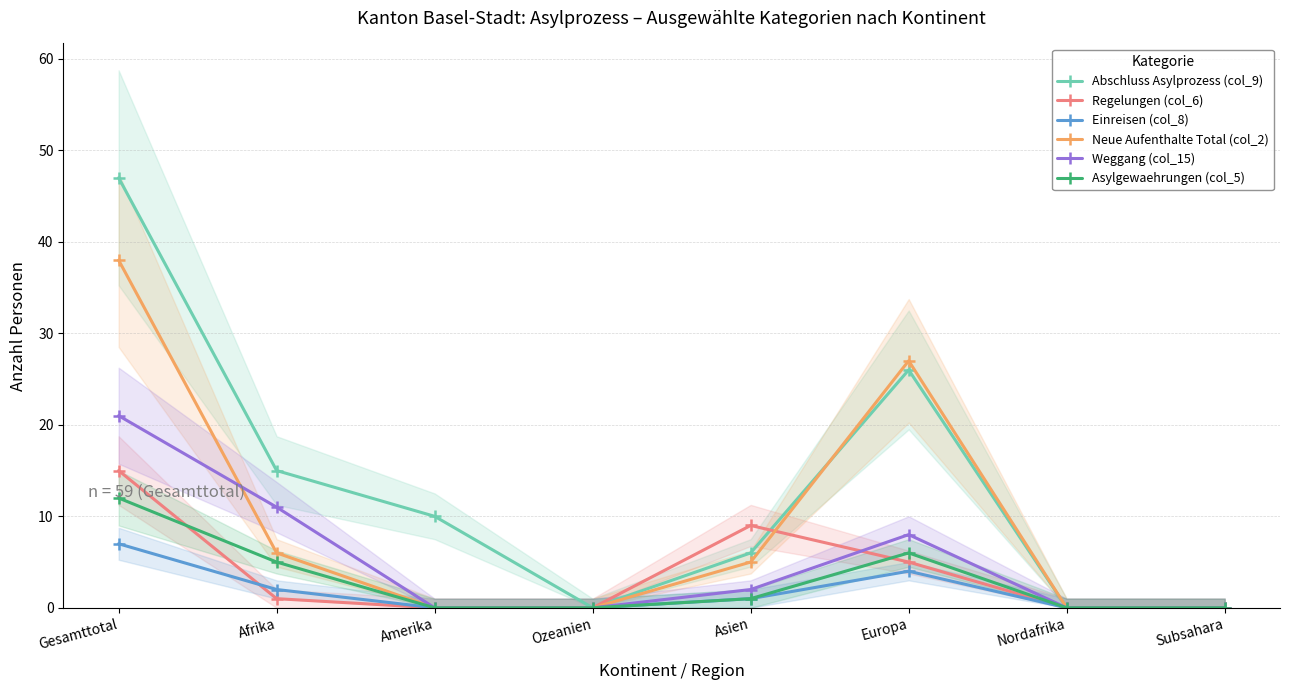

What is the sum of all Weggang (col_15) values?

42